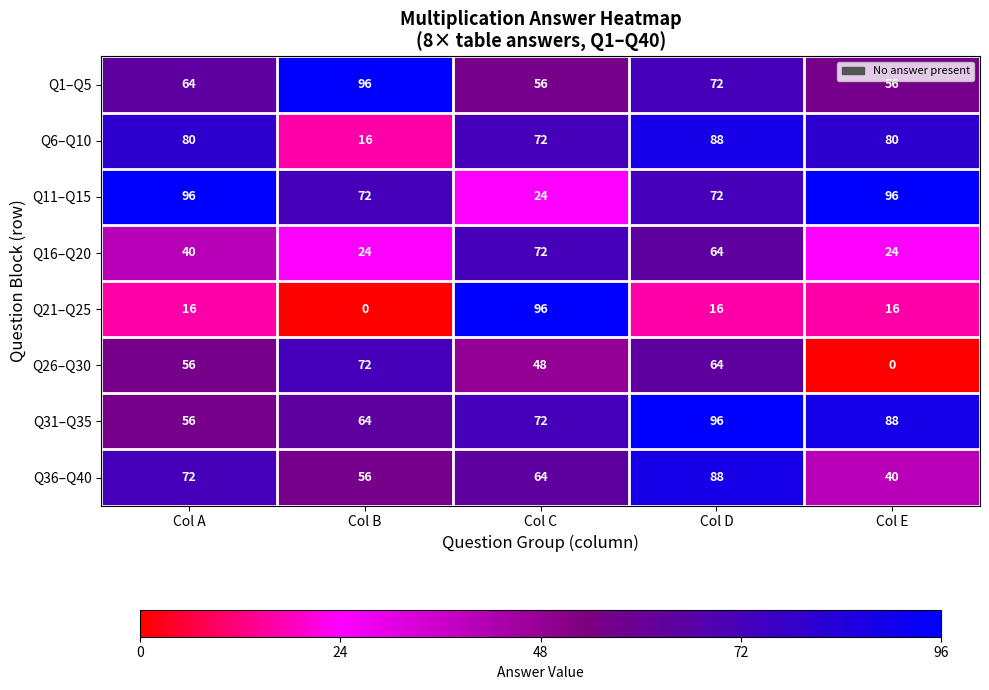

Is the value of Q1–Q5 at Col B greater than the value of Q11–Q15 at Col C?

Yes